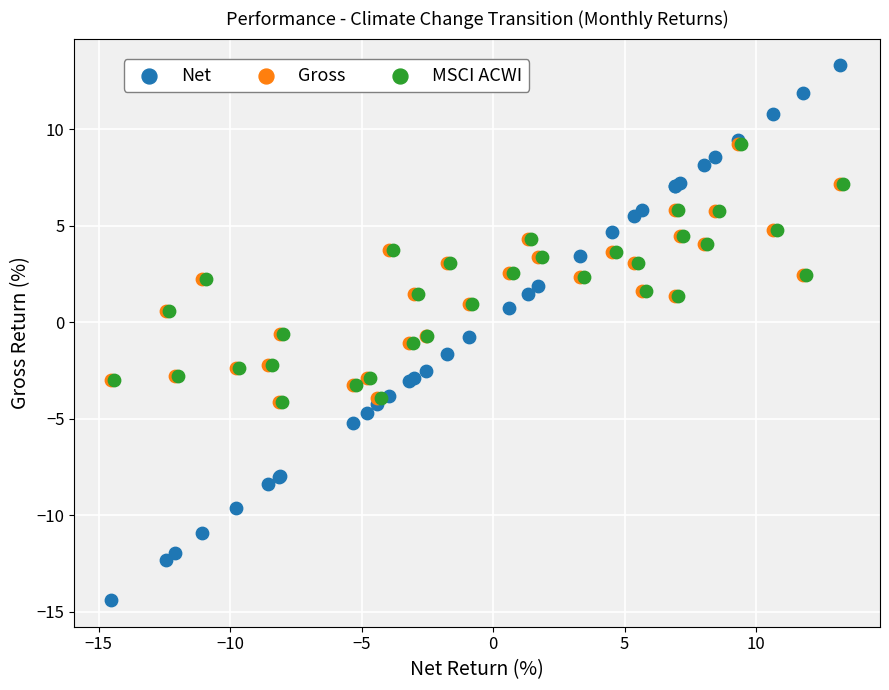

Which series has the widest spread of Y values?

Net